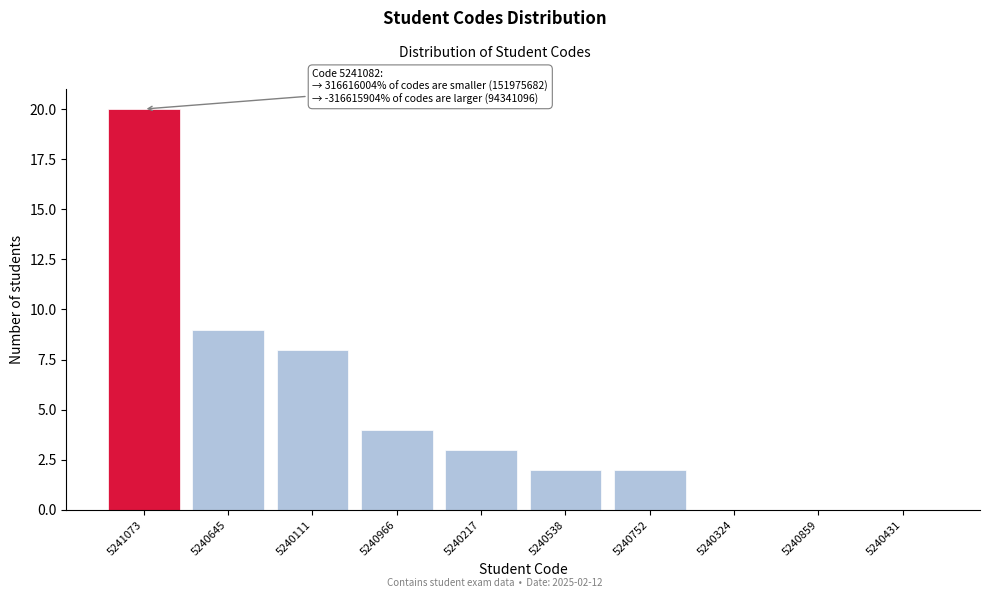

Reading right to left, list all the values displayed in this chart.

5240431=0	5240859=0	5240324=0	5240752=2	5240538=2	5240217=3	5240966=4	5240111=8	5240645=9	5241073=20